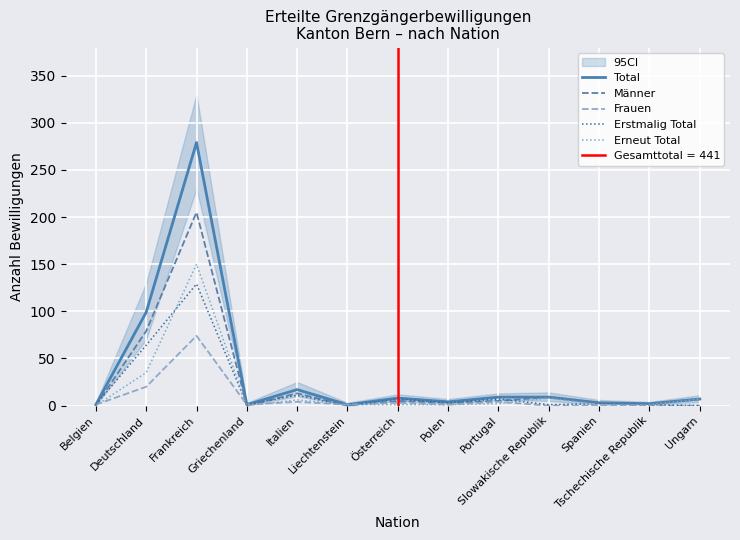

What is the greatest value displayed?

279